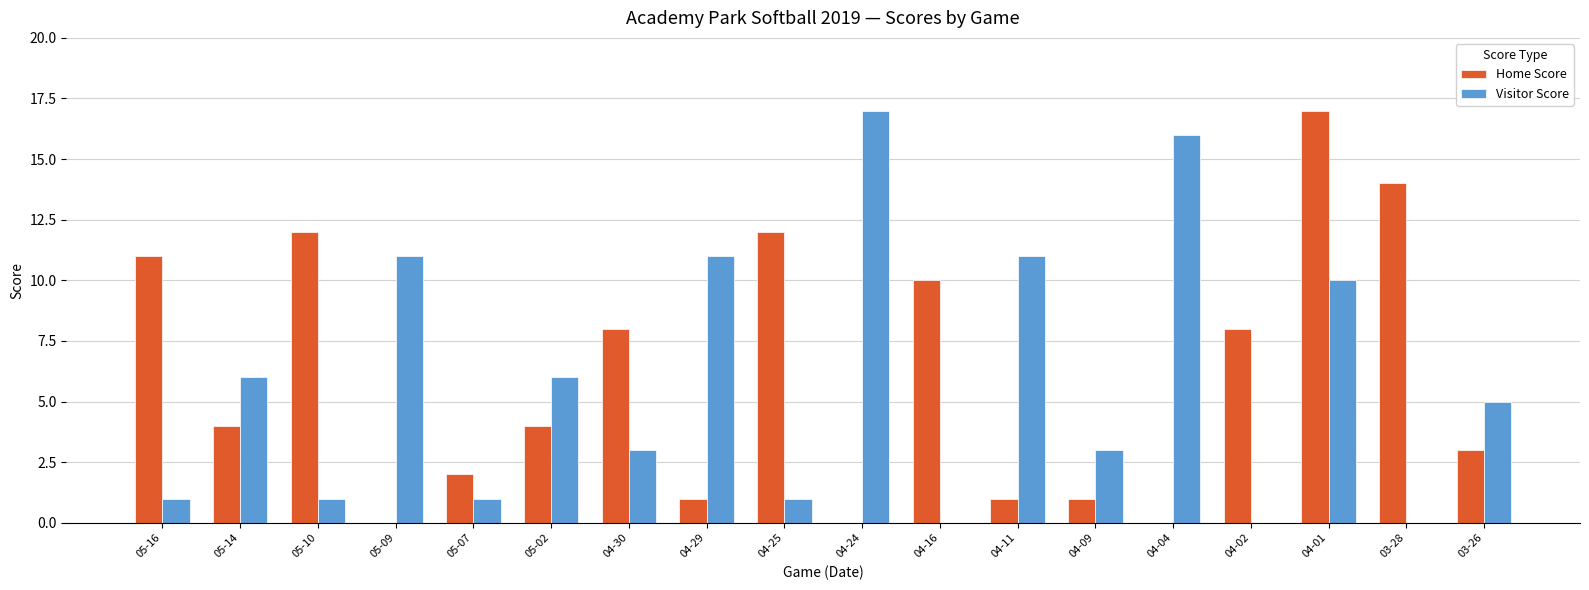

At which category is the sum across all series the highest?

04-01